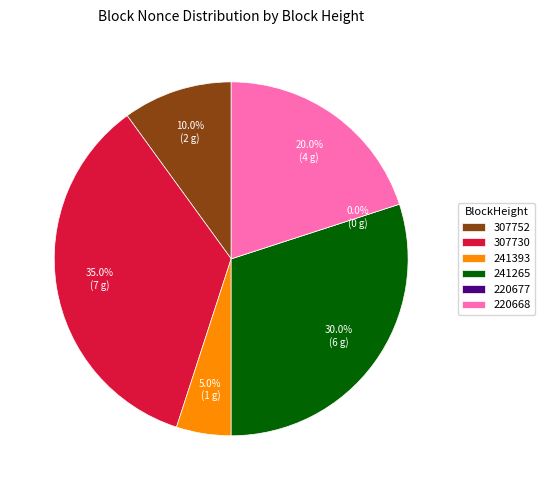

True or false: 220677 accounts for 0% of the total.

True